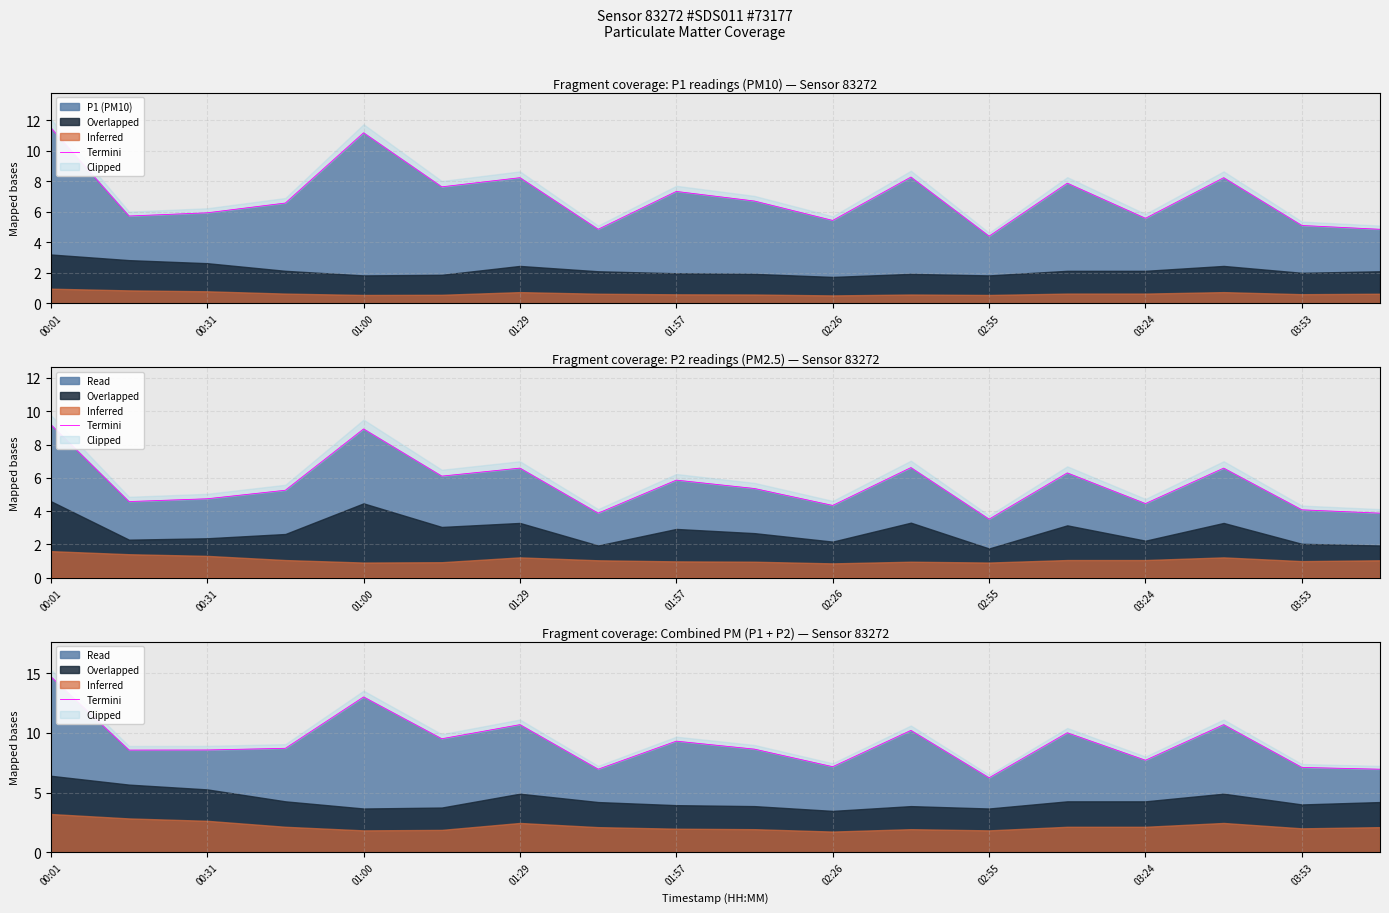

Reading left to right, what are all the values shown in this chart?

14.7	8.6	8.6	8.7	13.0	9.5	10.7	6.9	9.3	8.6	7.2	10.2	6.2	10.0	7.7	10.7	7.1	6.9